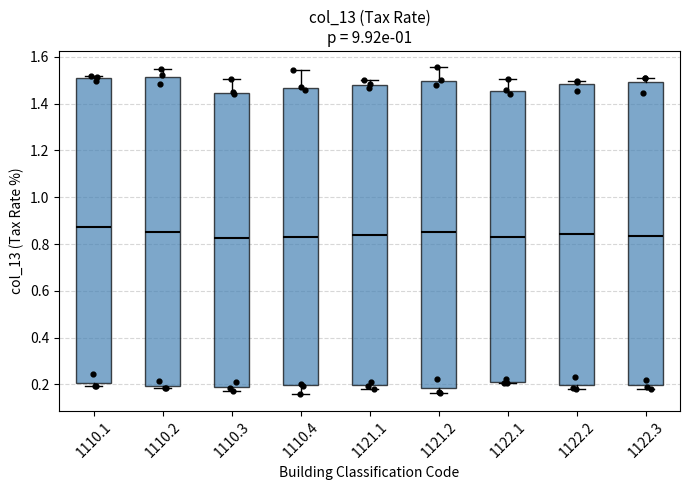

Where is the lower edge of the box at x = 1122.1 on the y-axis? The values are not printed on the chart, so give them approximately, as read against the axis.

0.20